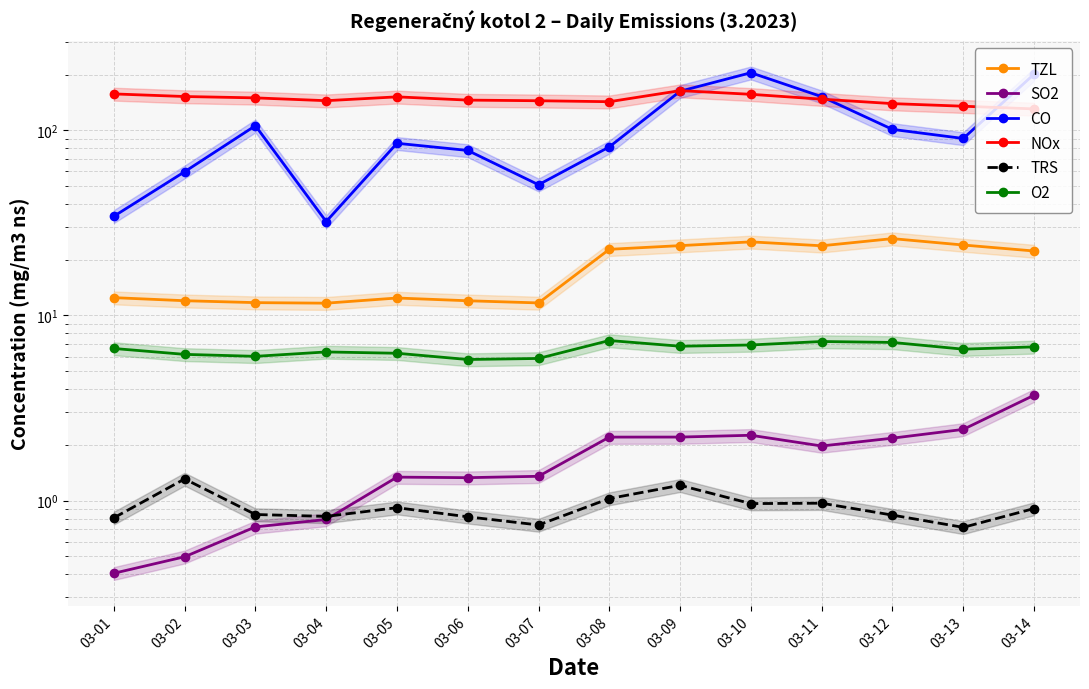

What is the maximum value for SO2?

3.7